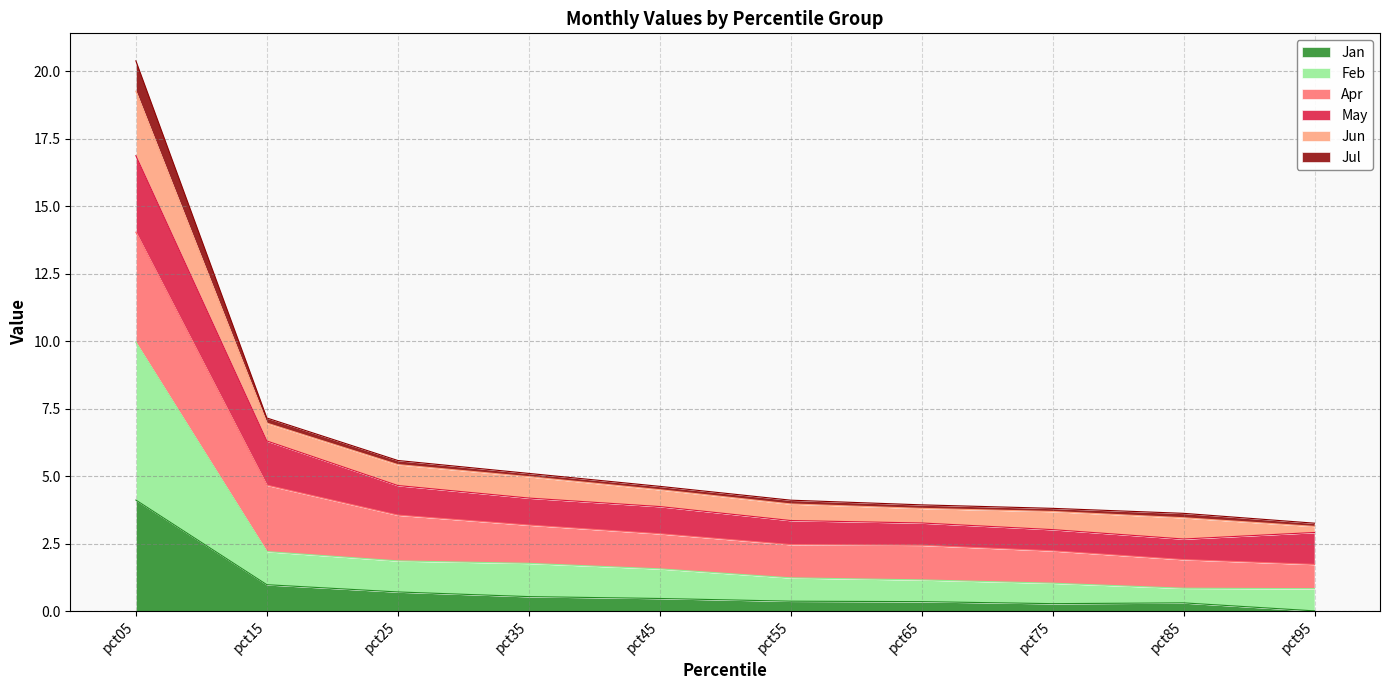

What is the difference between the maximum and minimum values in the Jan series?

4.1